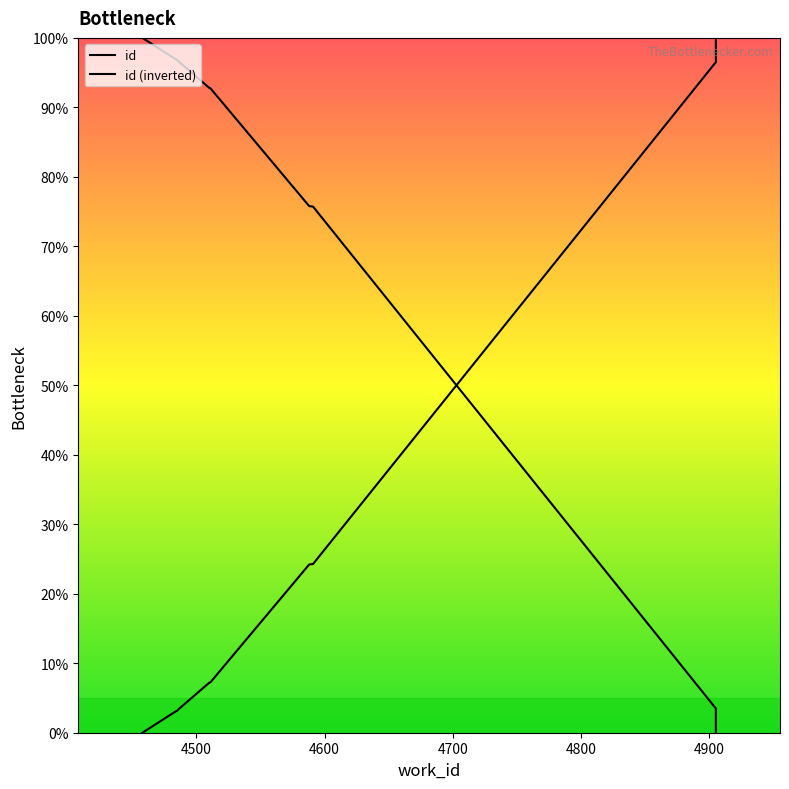

Does the chart have visible grid lines?

No